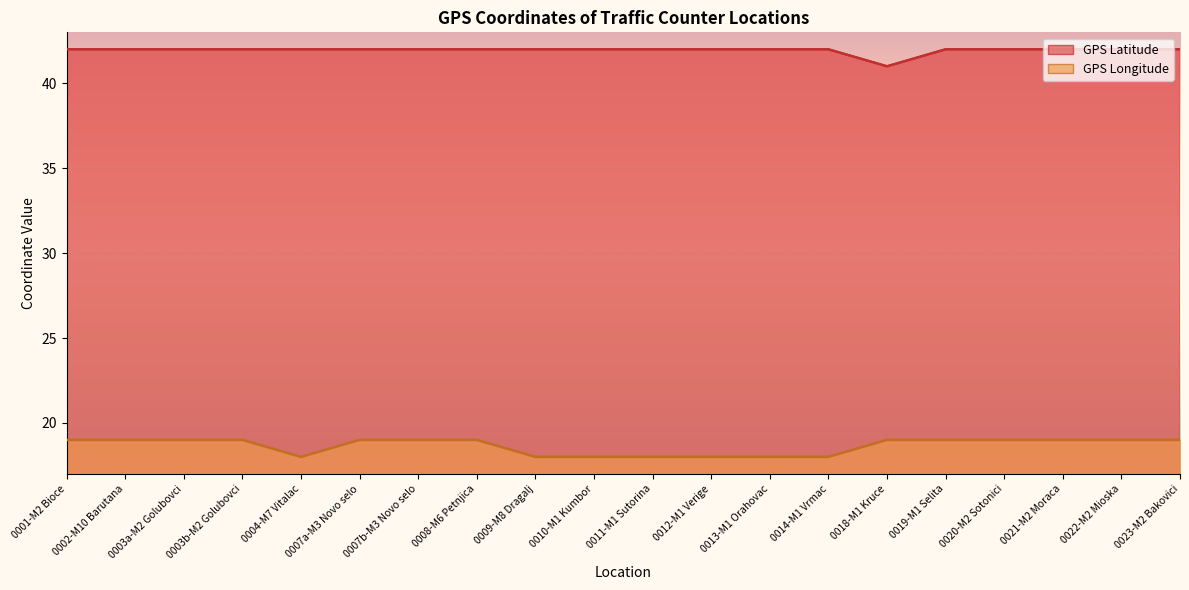

Is the value of GPS Longitude at 0008-M6 Petnjica greater than the value of GPS Latitude at 0022-M2 Mioska?

No